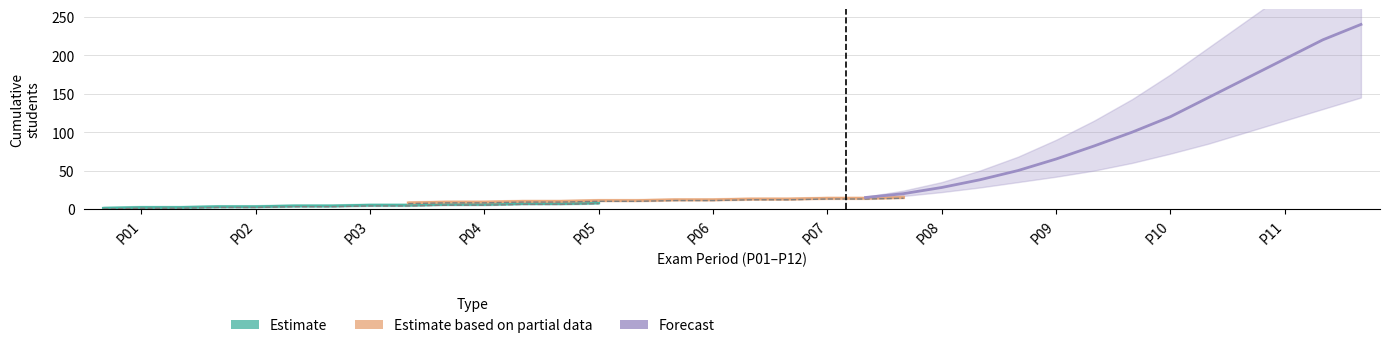

True or false: Estimate and Forecast cross at least once.

False